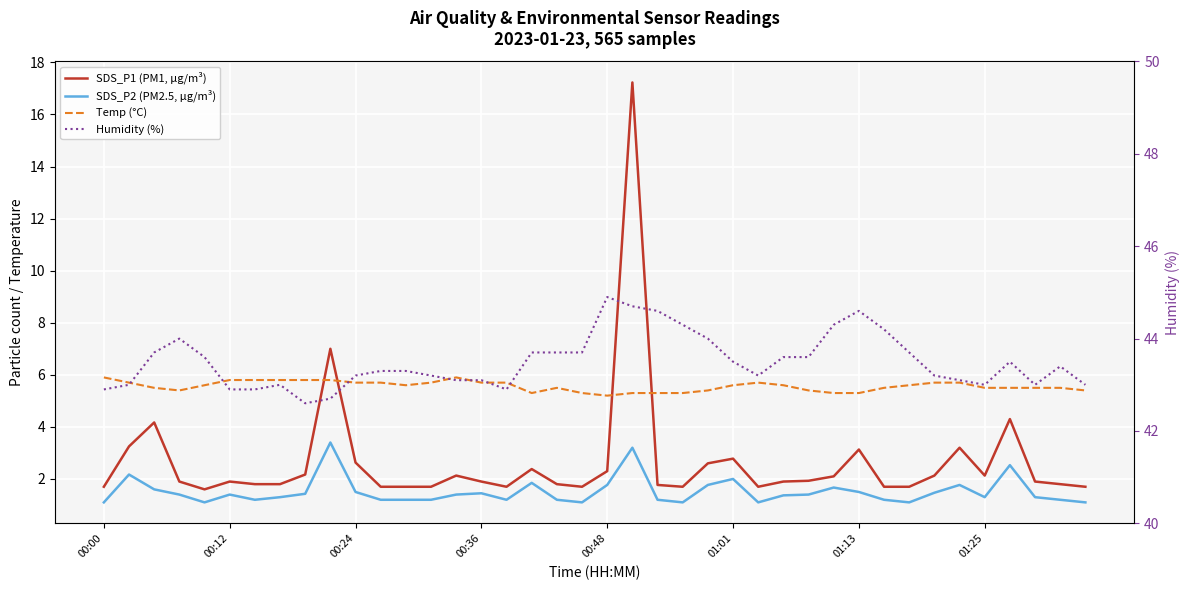

Which has a higher value, 19 or 37?

37